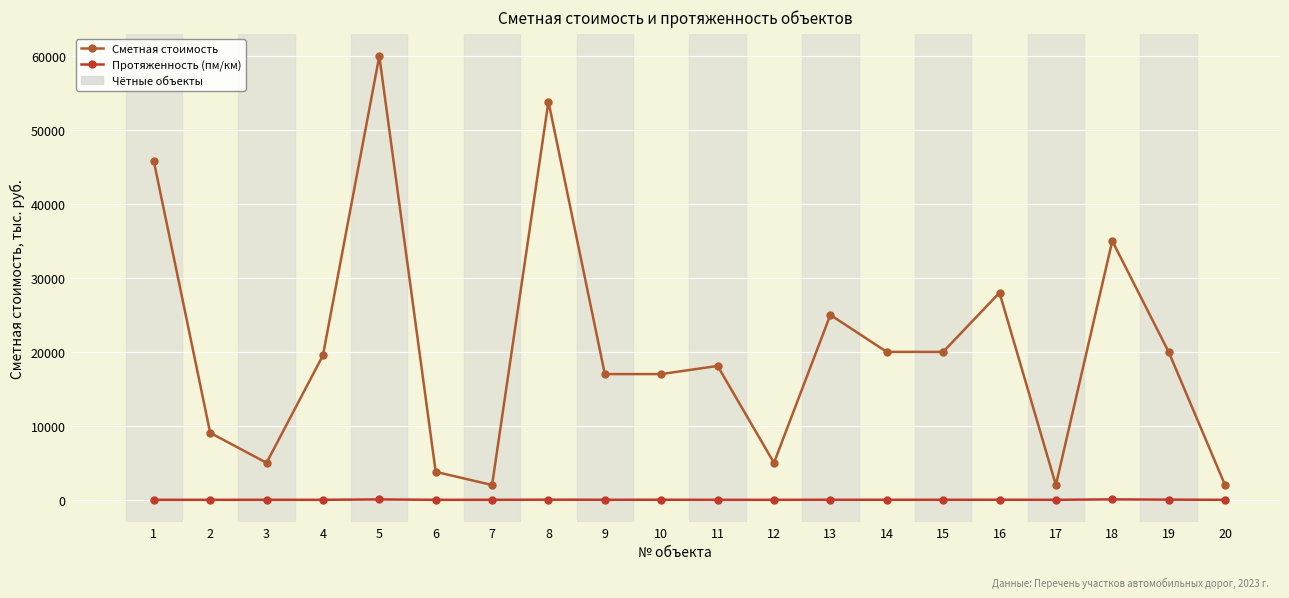

At 5, list the series in order from largest to smallest.

Сметная стоимость, Протяженность (пм/км)